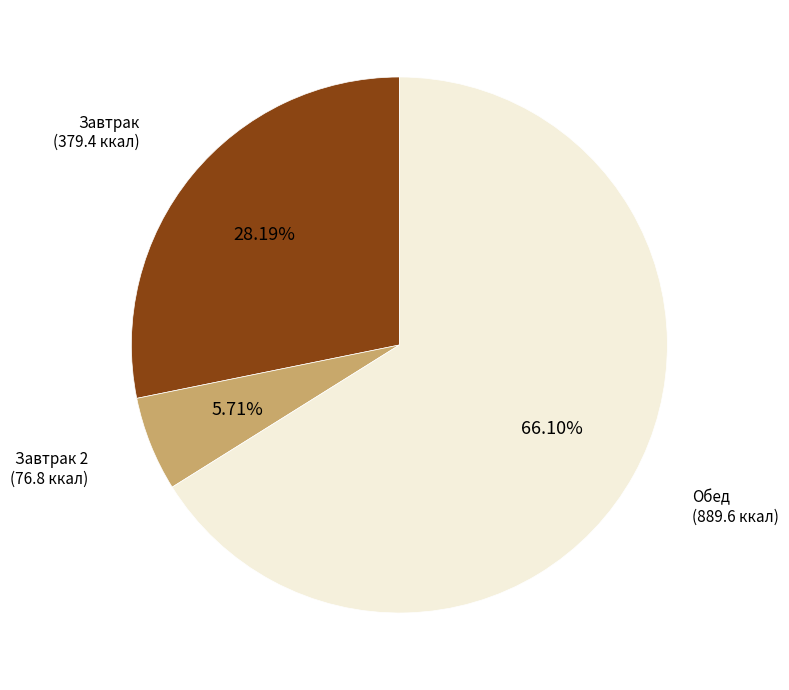

Is there any slice that represents more than half of the pie?

Yes